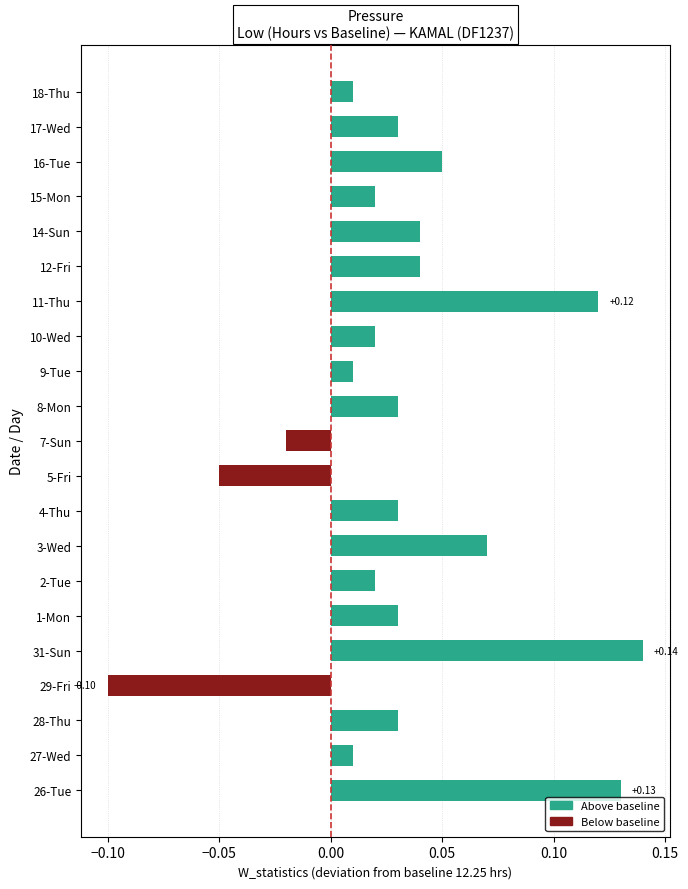

Which has a higher value, 4-Thu or 18-Thu?

4-Thu